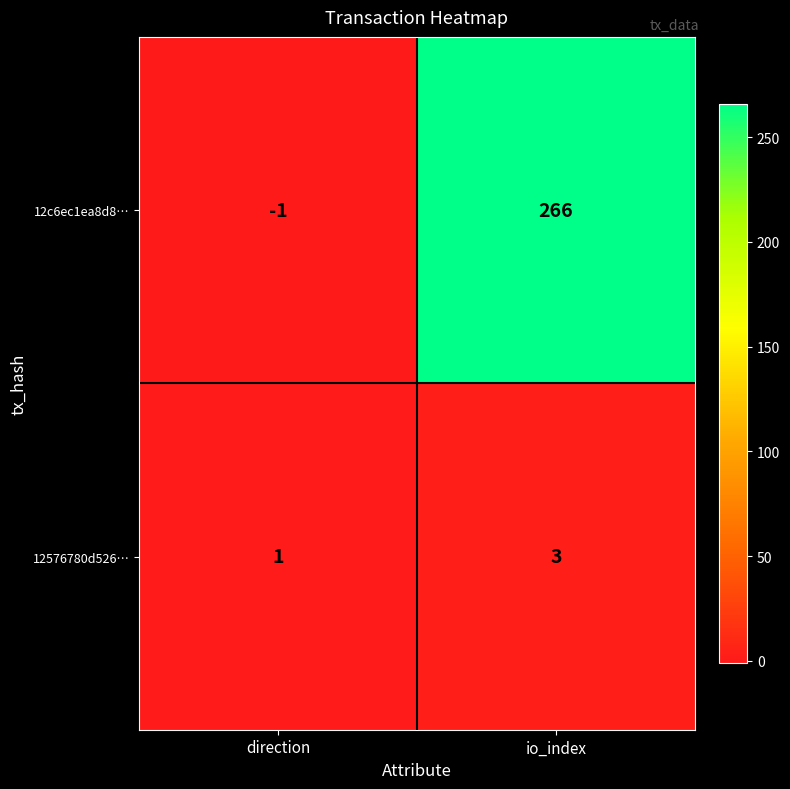

Which series has the widest spread of values?

12c6ec1ea8d8…